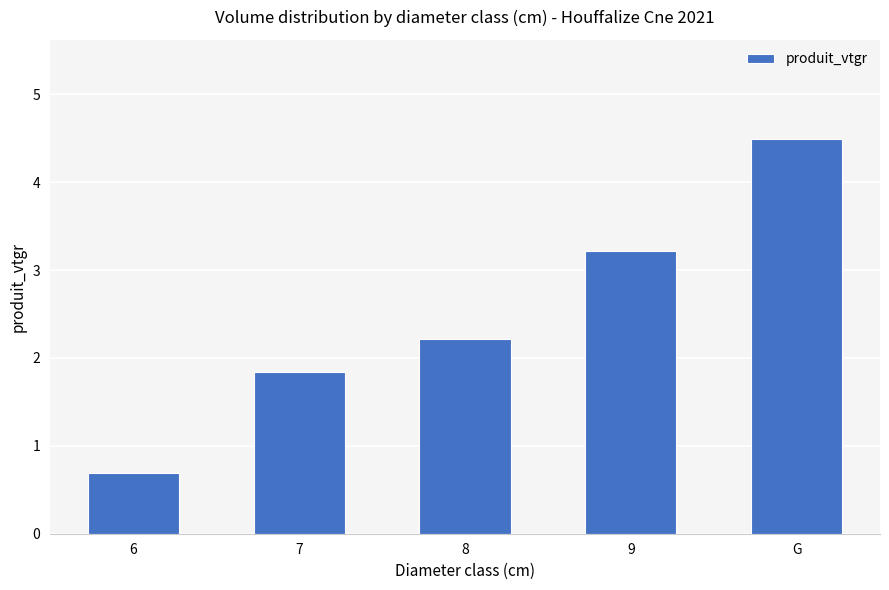

Does the chart contain stacked bars?

No